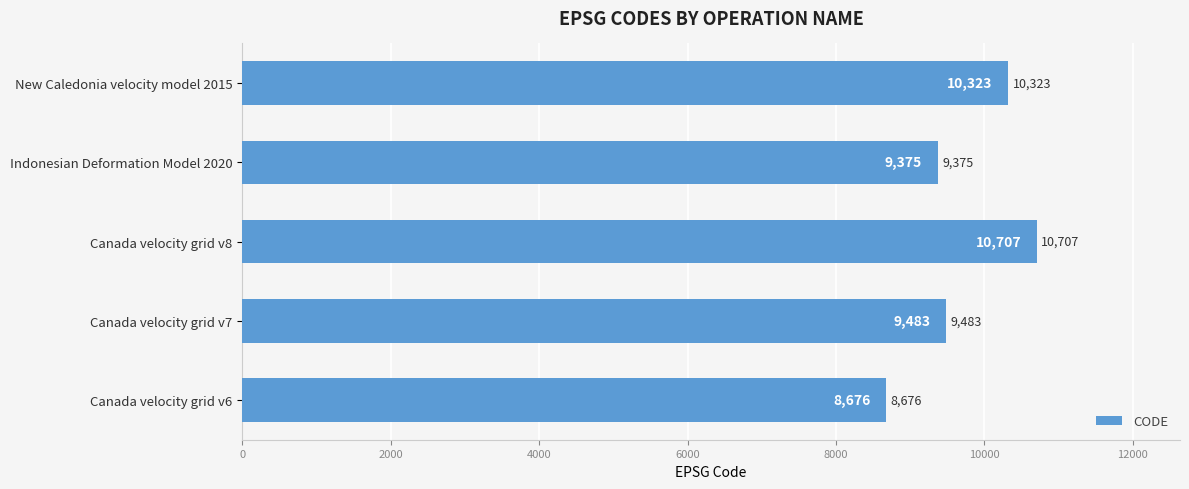

Does the chart contain any negative values?

No